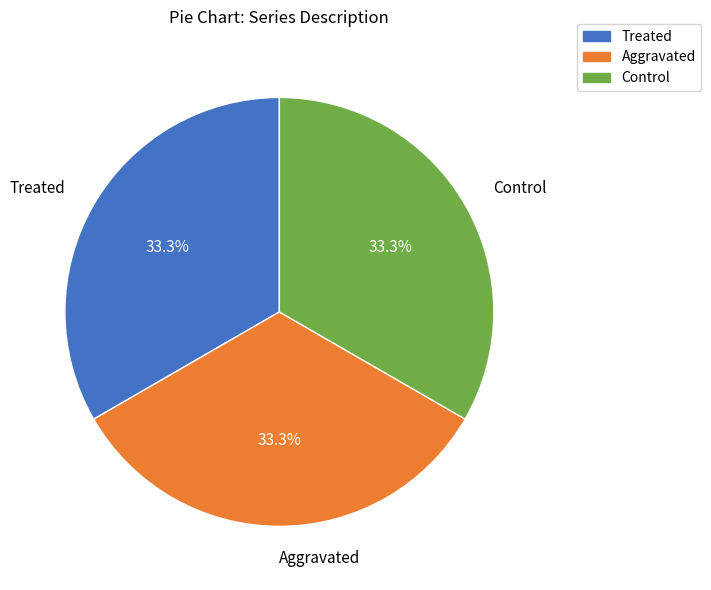

How much of the chart is everything except Aggravated?

66.7%